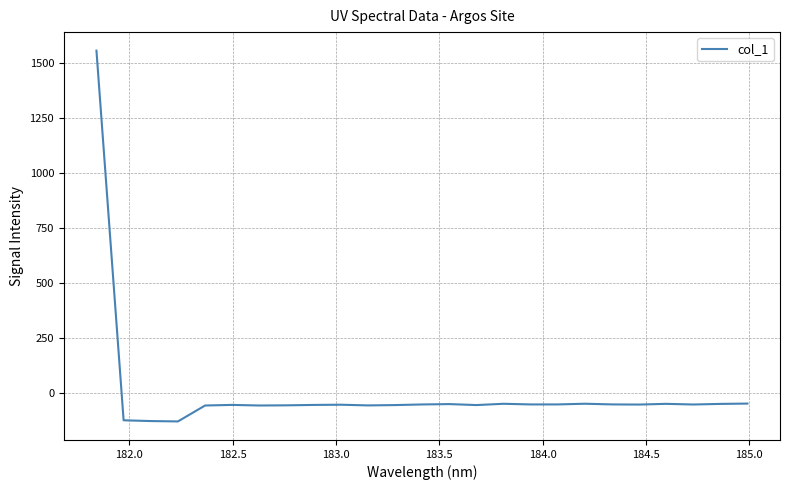

What is the greatest value displayed?

1555.0